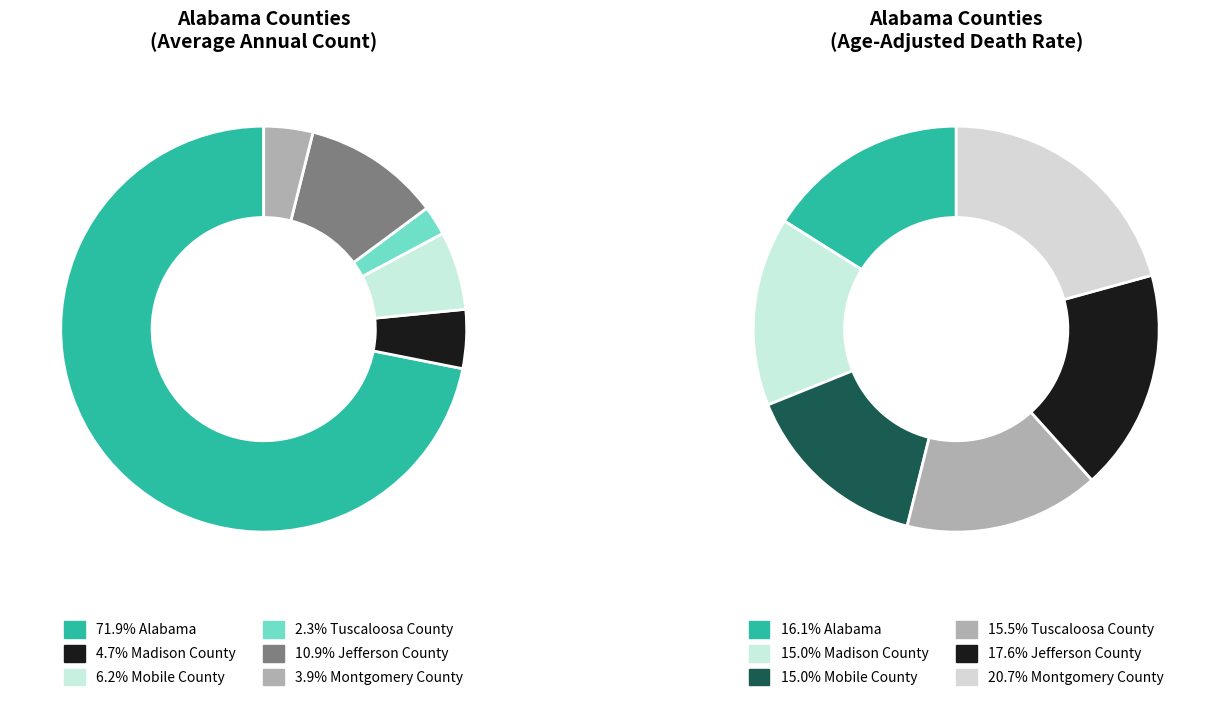

Which slice is the smallest?

Tuscaloosa County